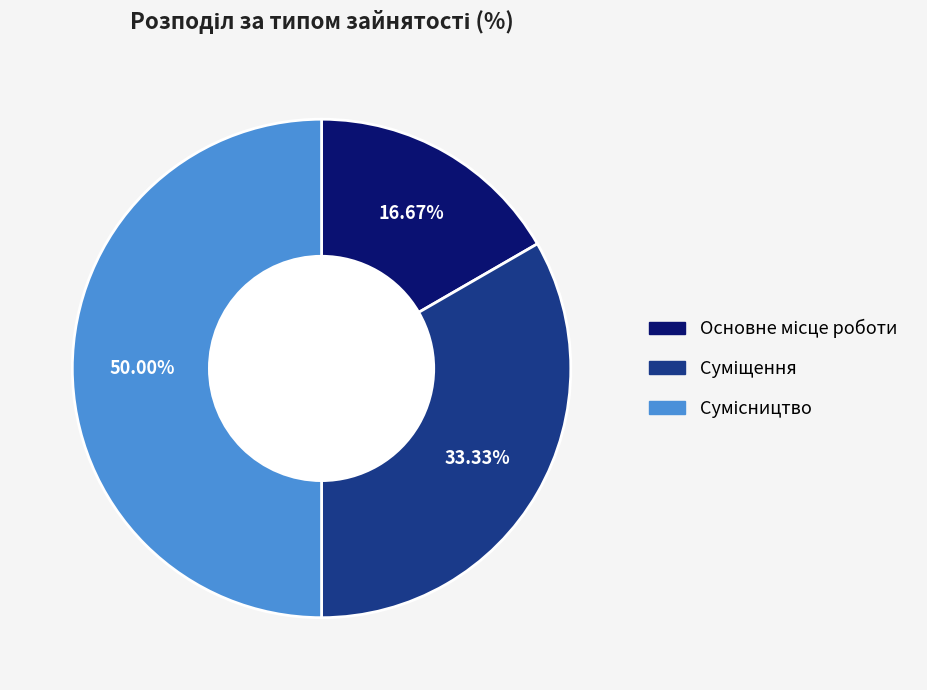

Is there any slice that represents more than half of the pie?

No